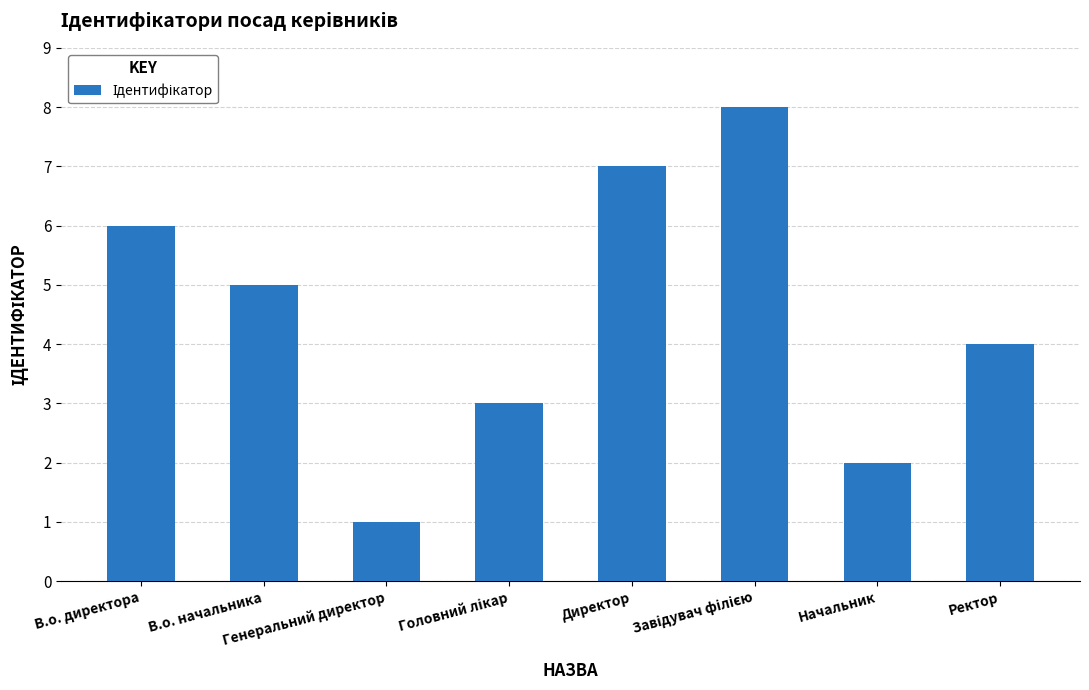

What is the smallest value displayed?

1